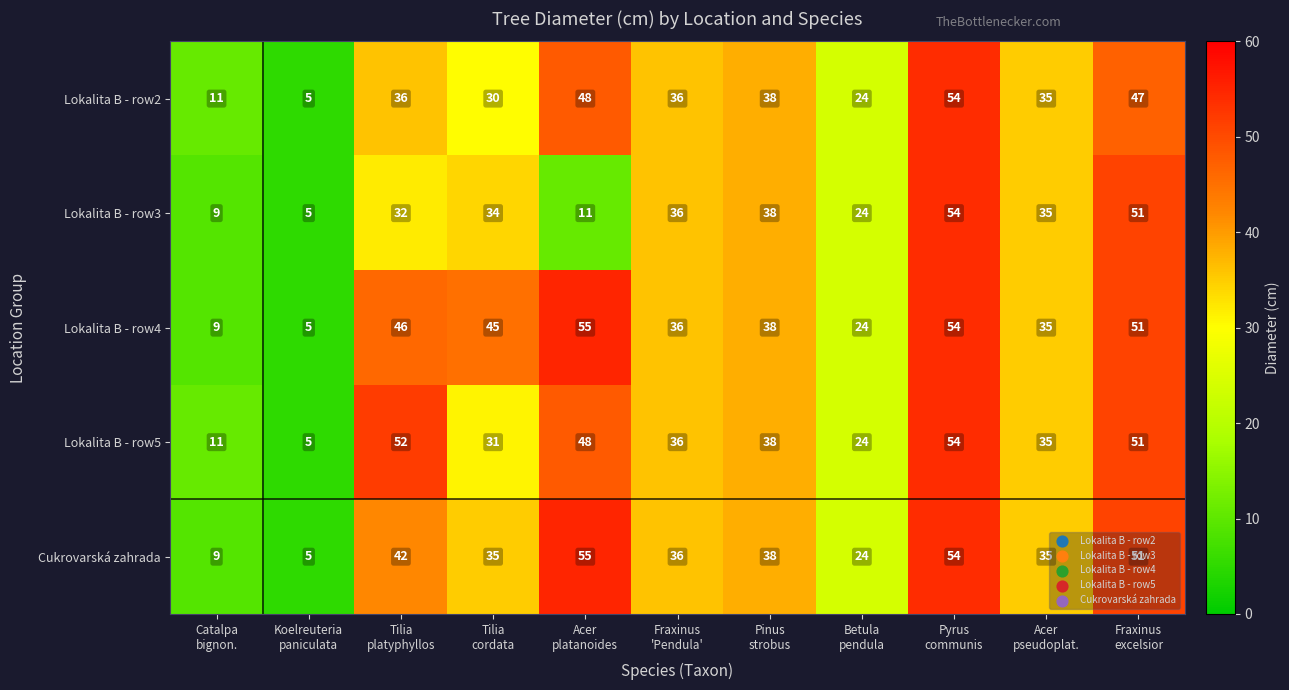

What is the maximum value shown in the chart?

55